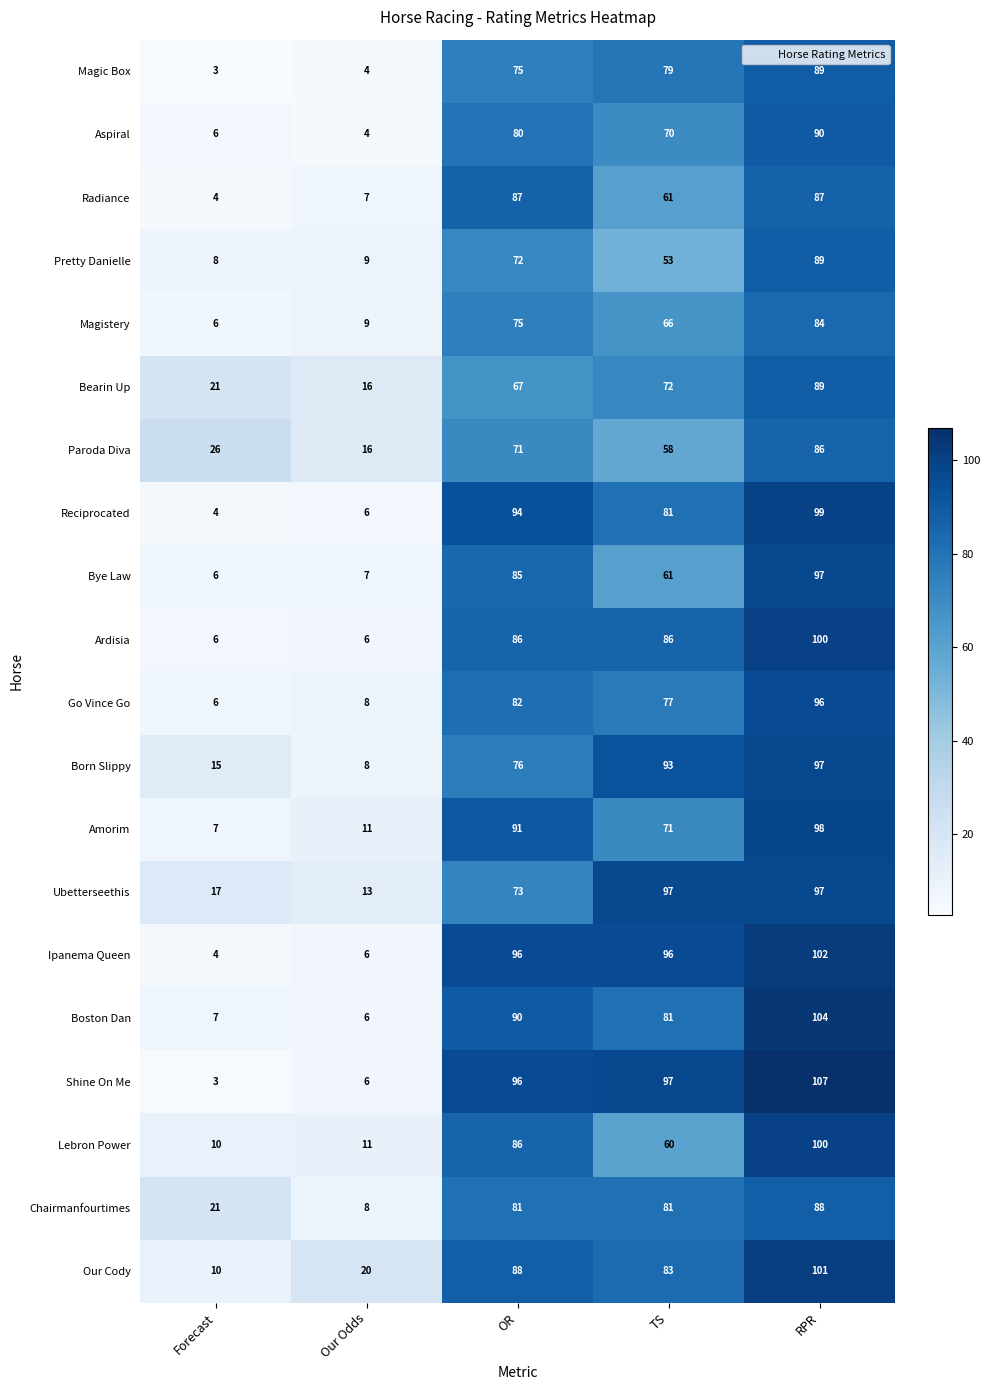

What is the smallest value displayed?

3